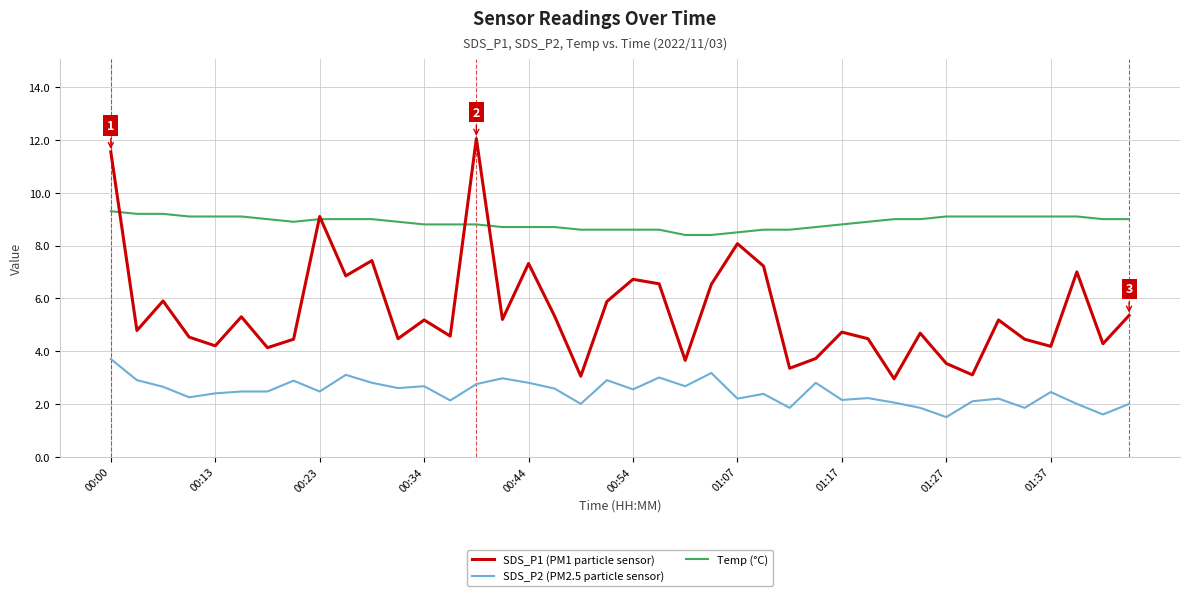

Which series has the largest range (max minus min)?

SDS_P1 (PM1 particle sensor)